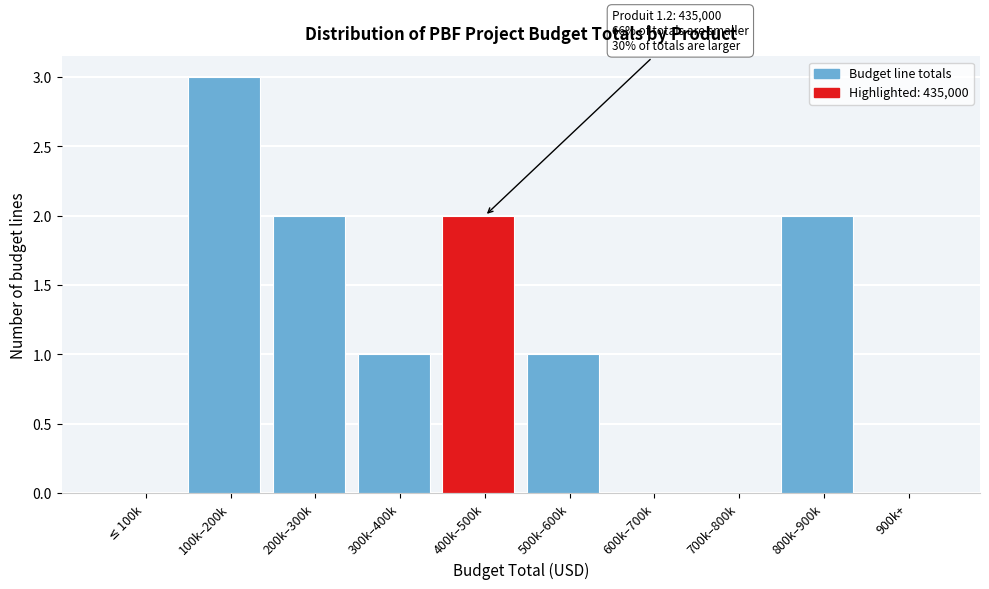

What is the sum of the values at 700k–800k and 100k–200k?

3